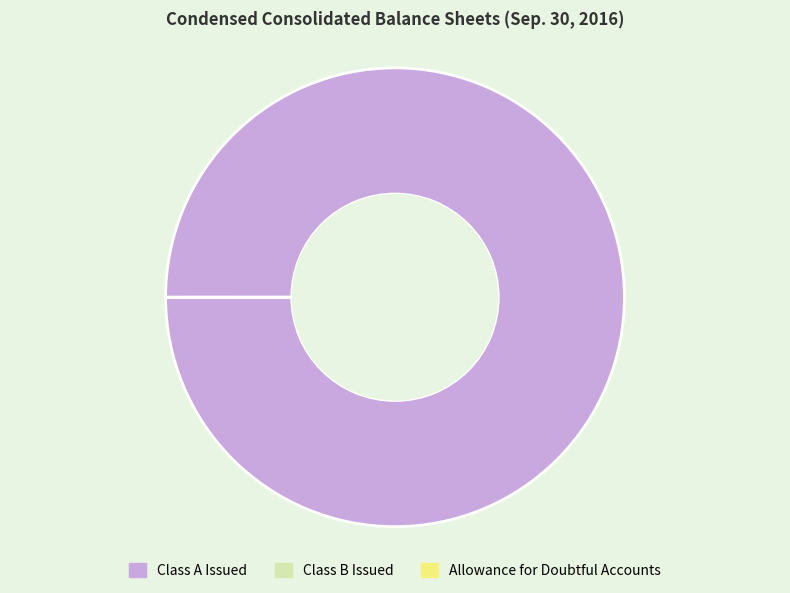

Is there any slice that represents more than half of the pie?

Yes